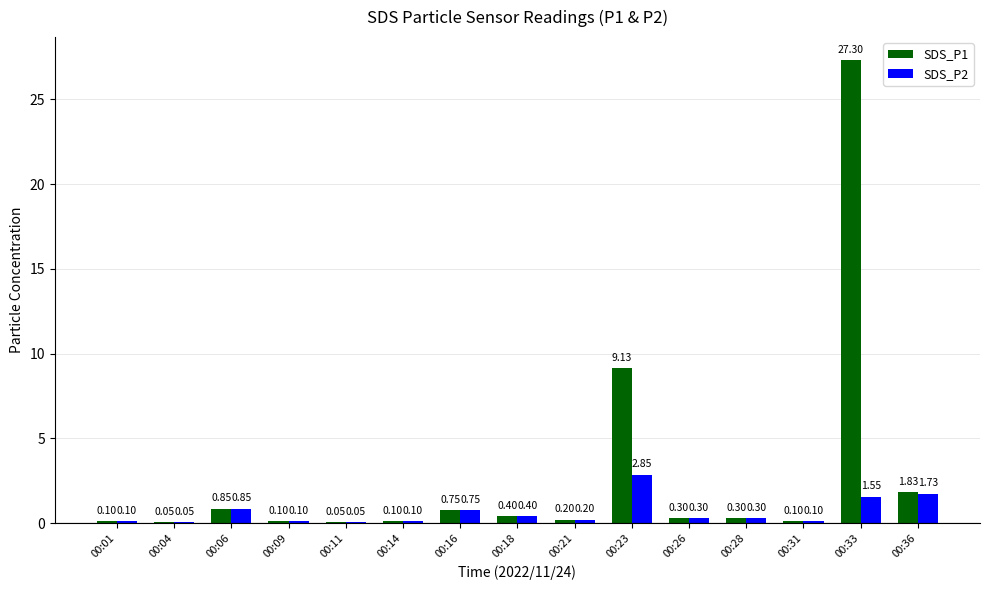

How many groups of bars are there?

15